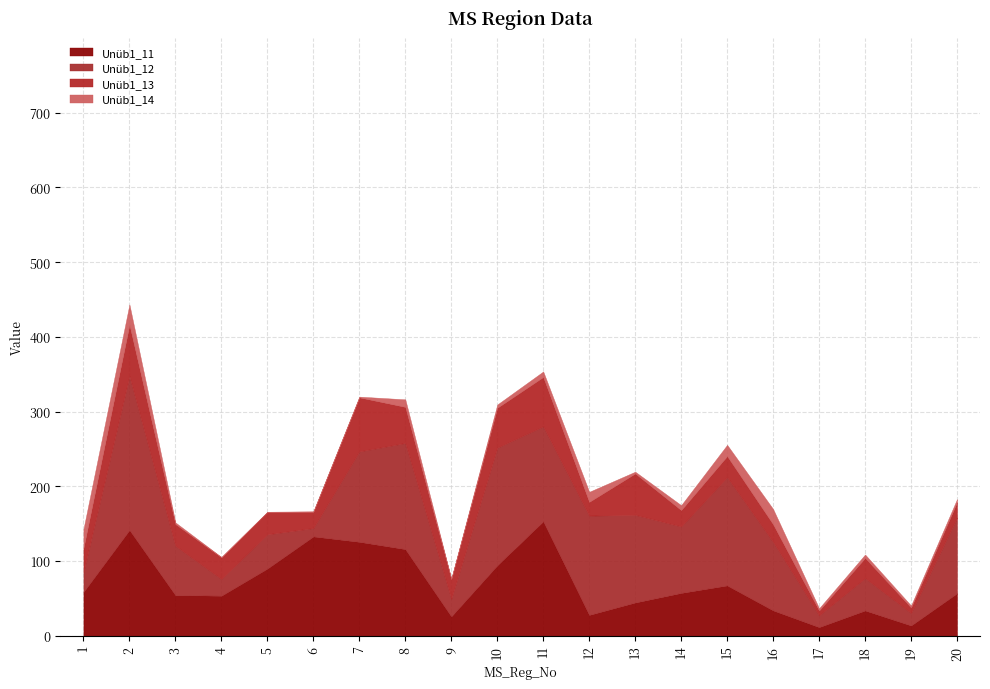

Where is Unüb1_11 nearest to the value 82?

5